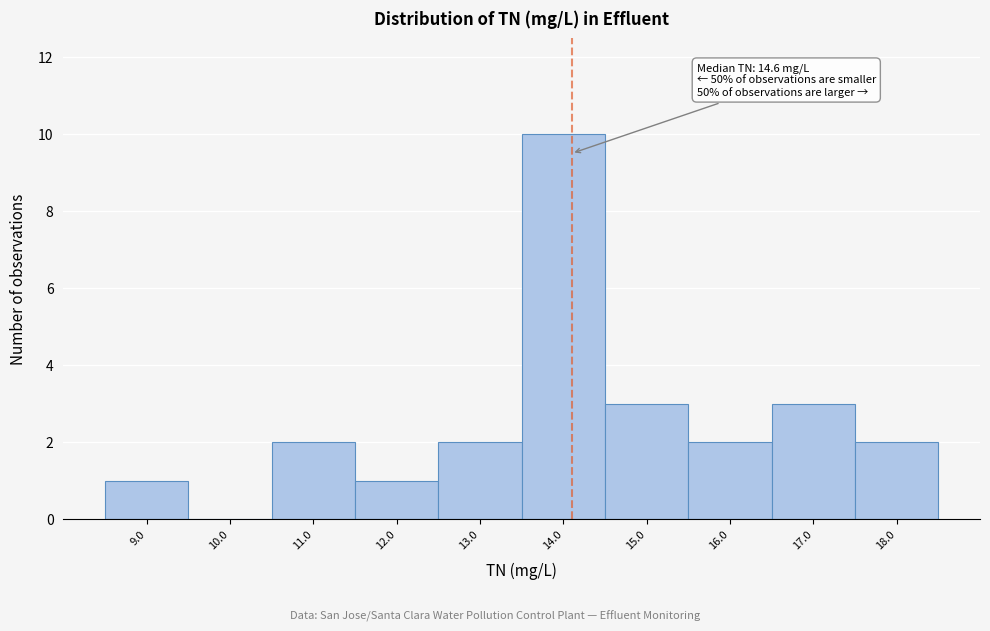

Reading left to right, transcribe all the data shown in this chart.

9.0=1	10.0=0	11.0=2	12.0=1	13.0=2	14.0=10	15.0=3	16.0=2	17.0=3	18.0=2